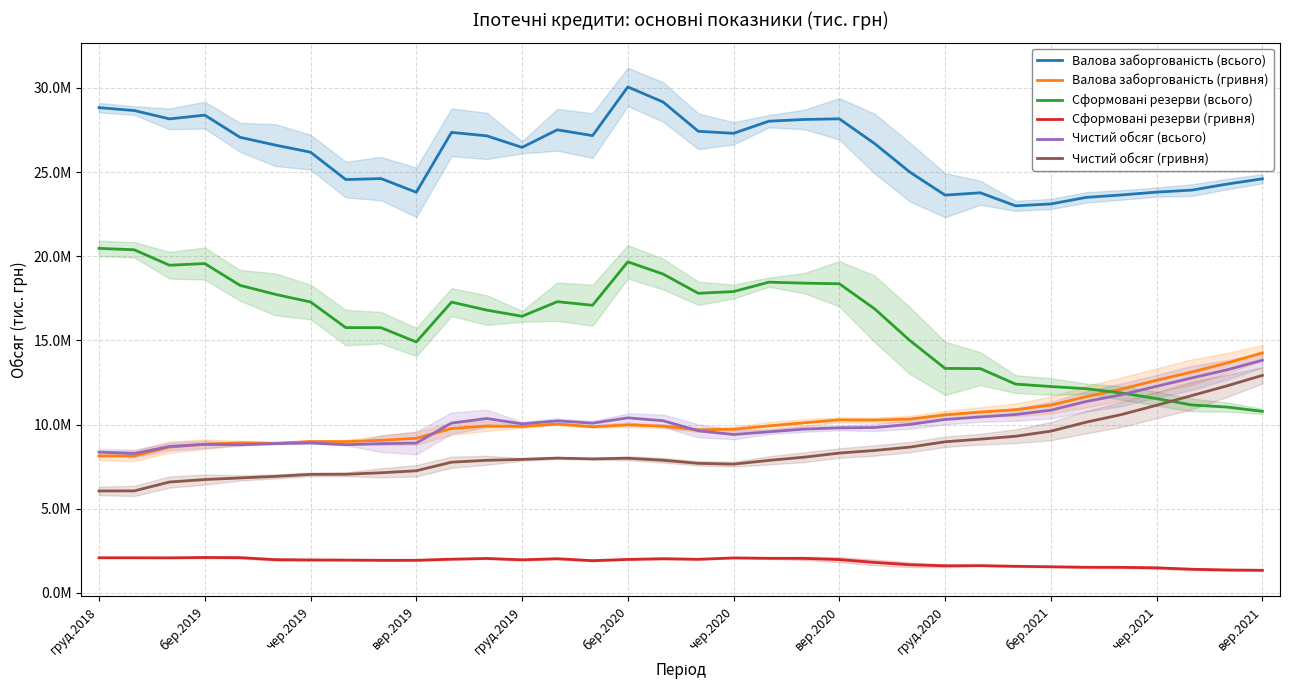

Does the chart have visible grid lines?

Yes